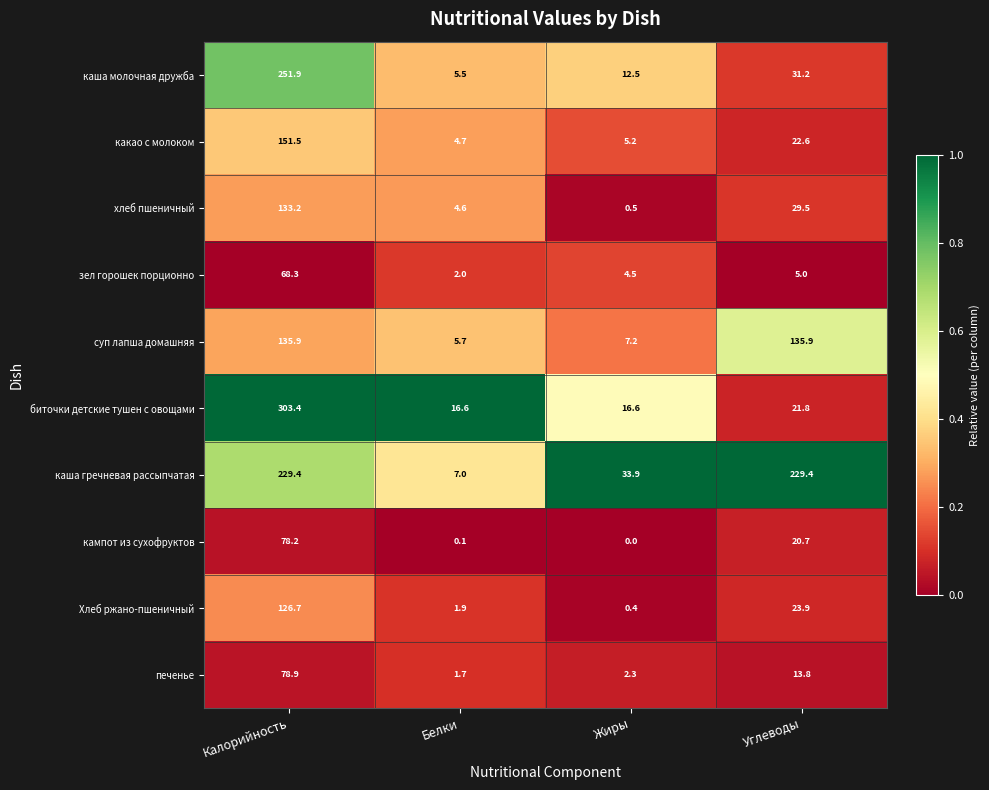

True or false: печенье has a value of 2.3 at Жиры.

True